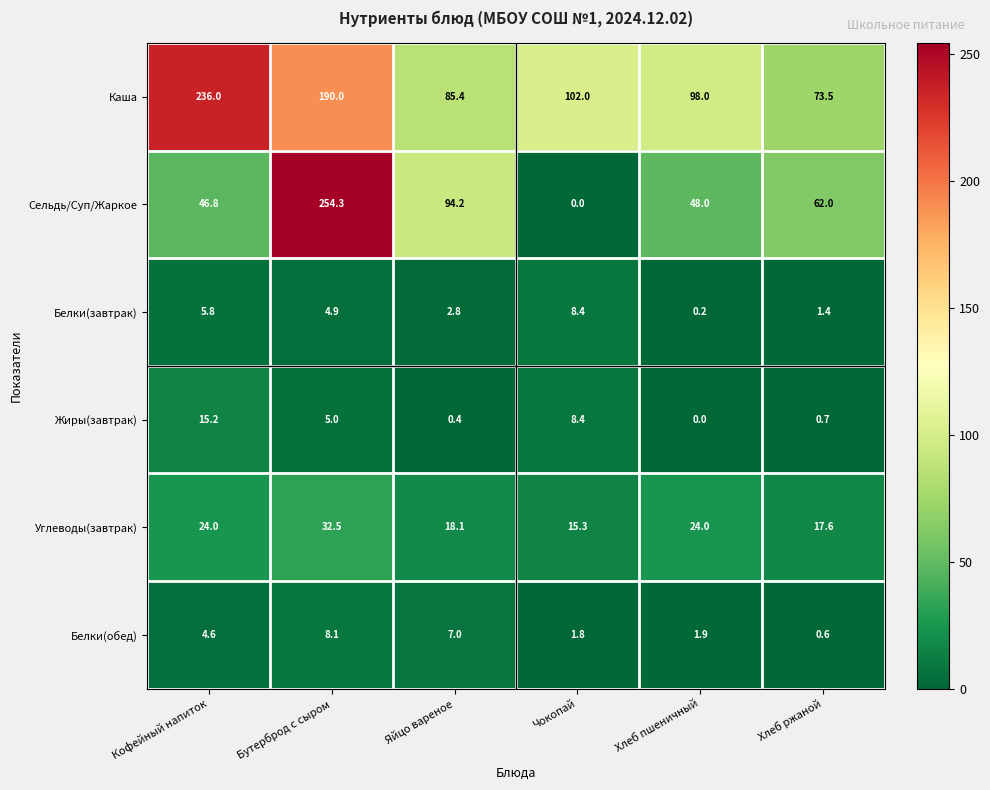

What is the minimum value for Углеводы(завтрак)?

15.3